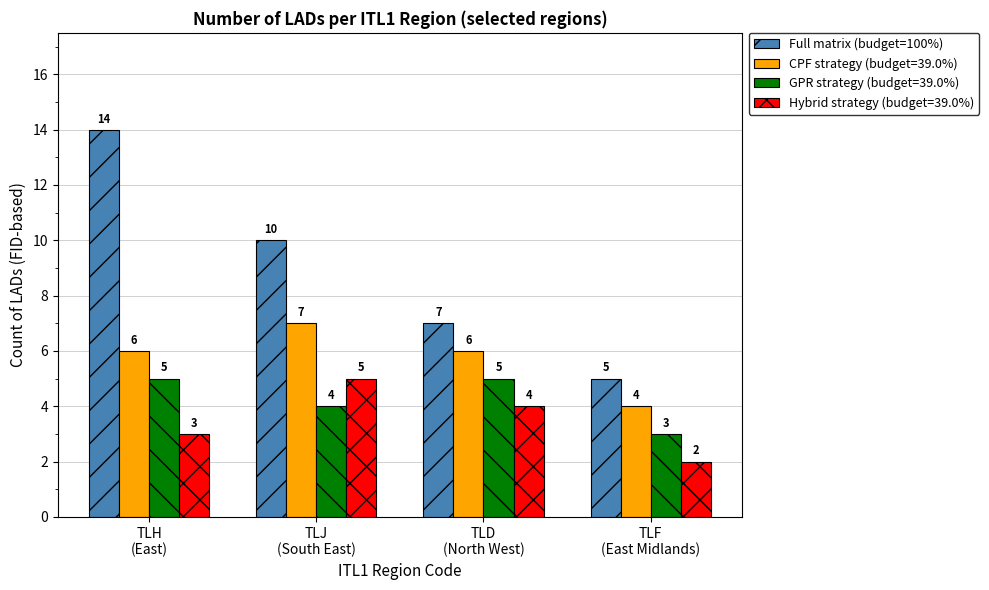

What is the difference between the maximum and minimum values in the Full matrix (budget=100%) series?

9